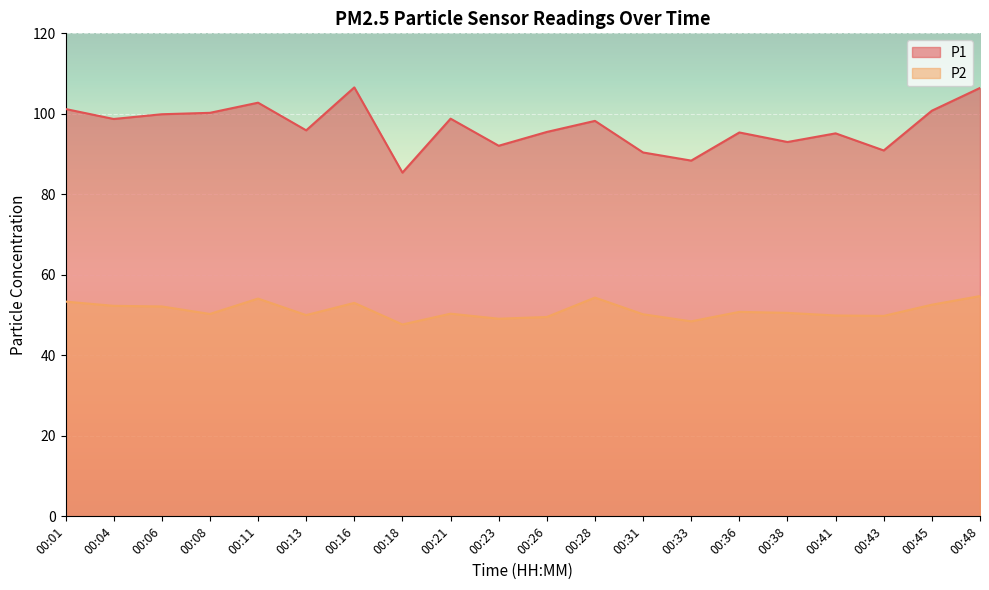

Which series has the widest spread of values?

P1